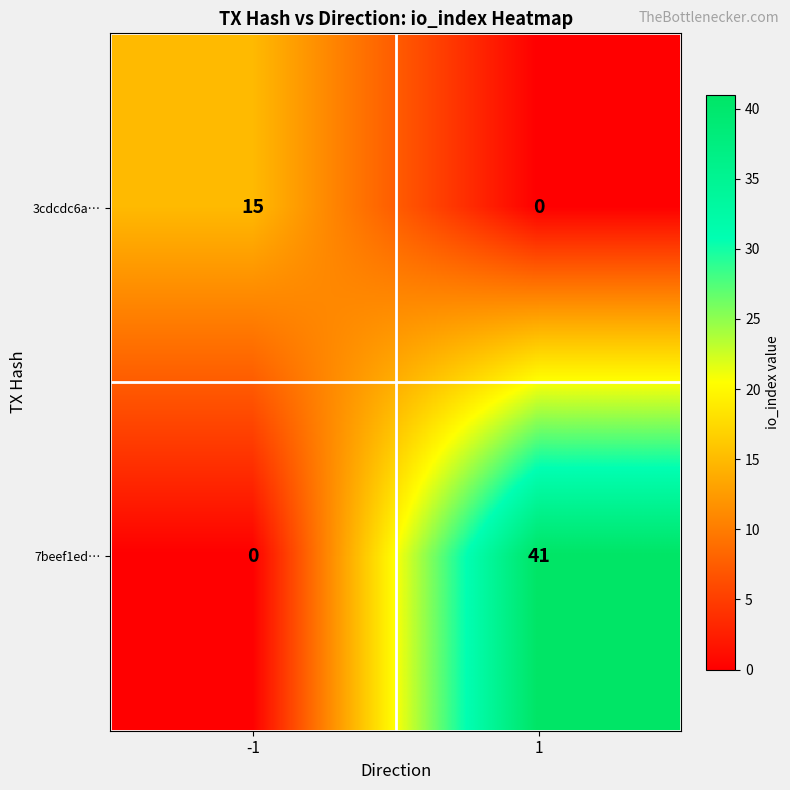

List the series in order of their overall mean, lowest first.

3cdcdc6a…, 7beef1ed…